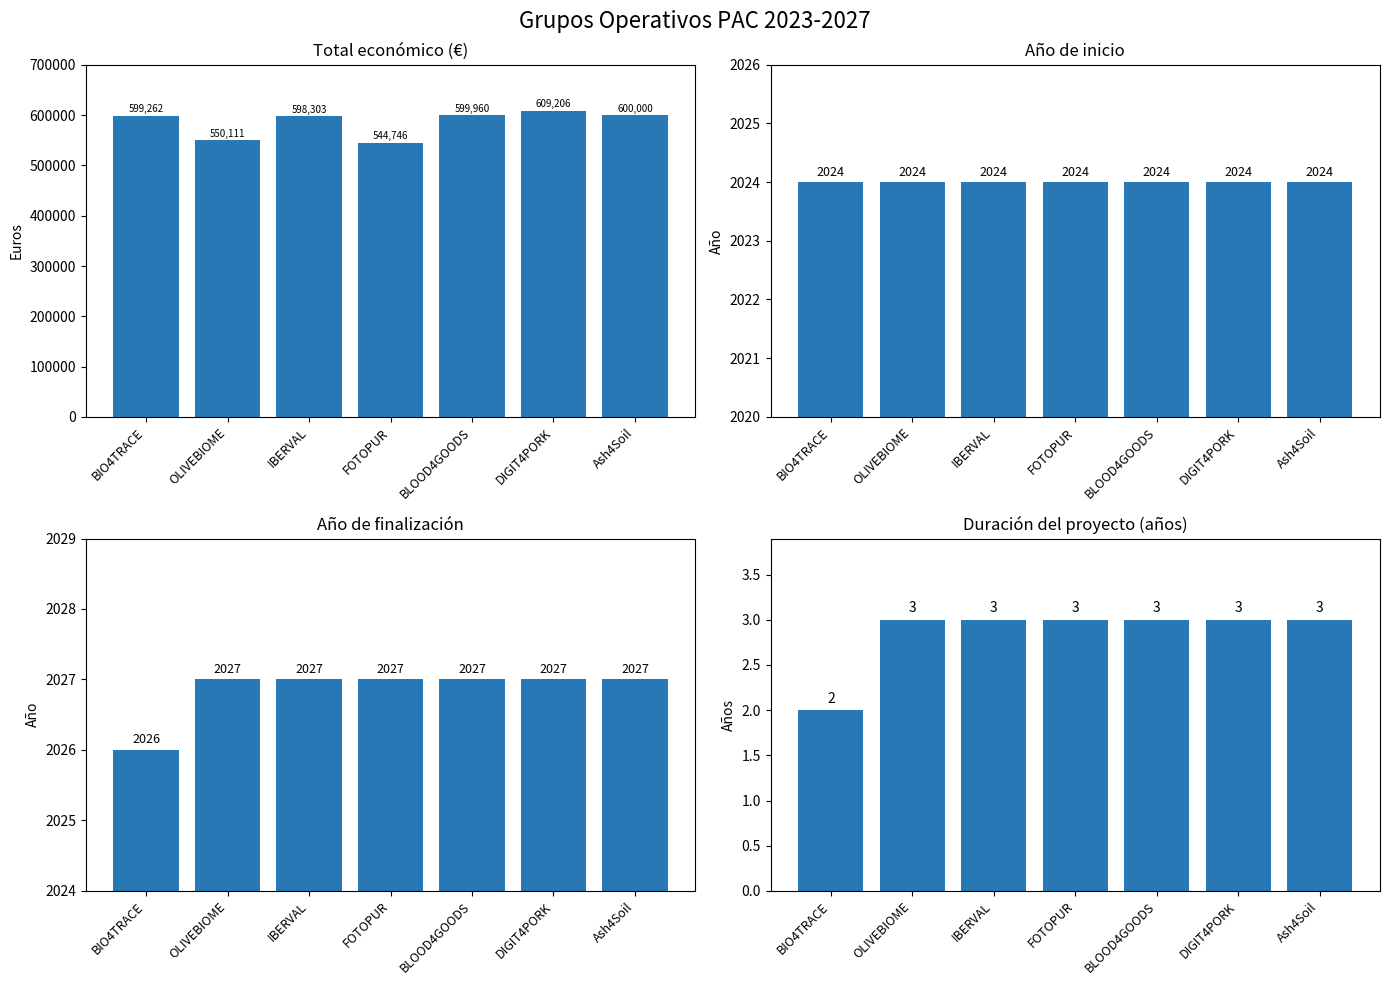

What is the spread (max minus min) of values at FOTOPUR?

544743